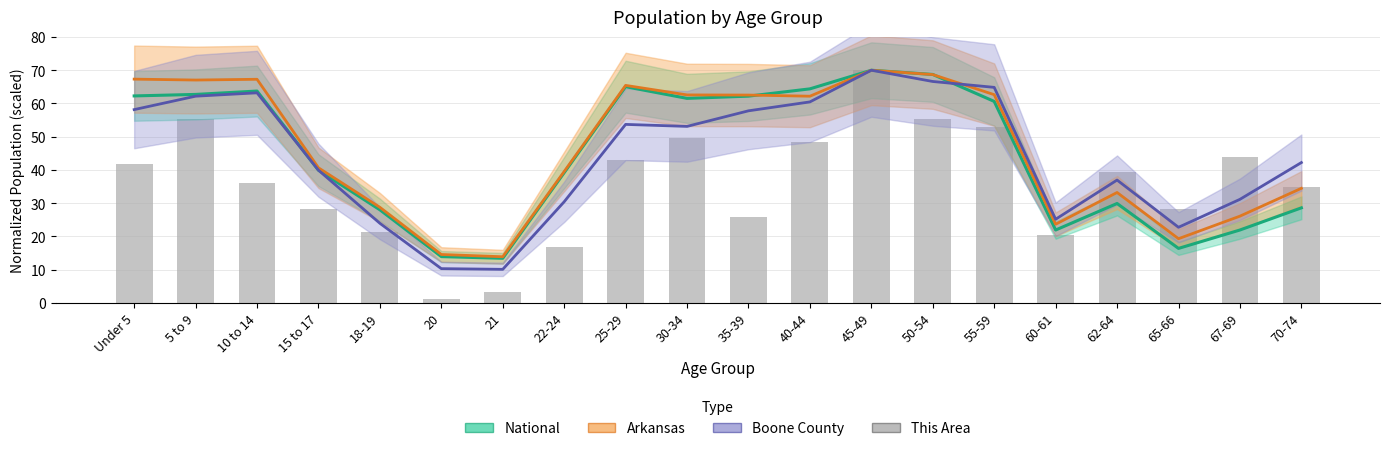

Between 21 and 55-59, which series saw the biggest shift?

Boone County